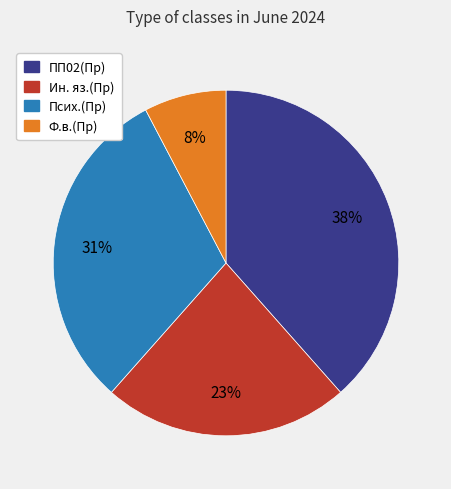

How many segments does this pie chart have?

4